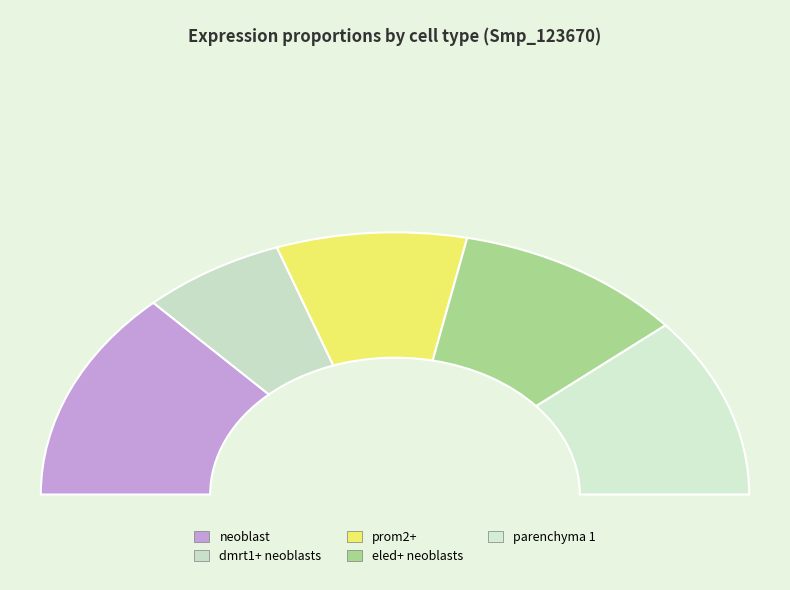

To the nearest percent, what is the difference between the neoblast and dmrt1+ neoblasts slice percentages?

13%